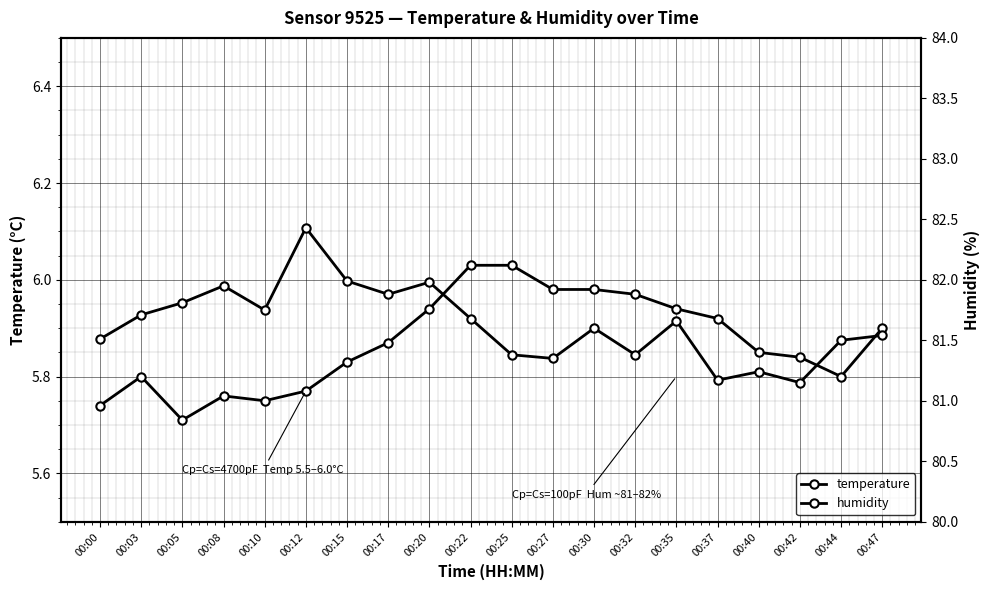

How many lines are shown in the chart?

2